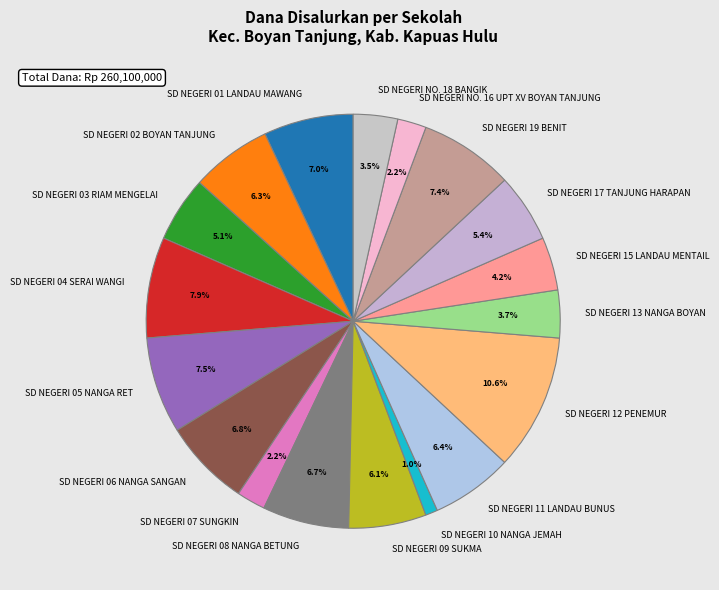

Between SD NEGERI 04 SERAI WANGI and SD NEGERI NO. 18 BANGIK, which is larger?

SD NEGERI 04 SERAI WANGI